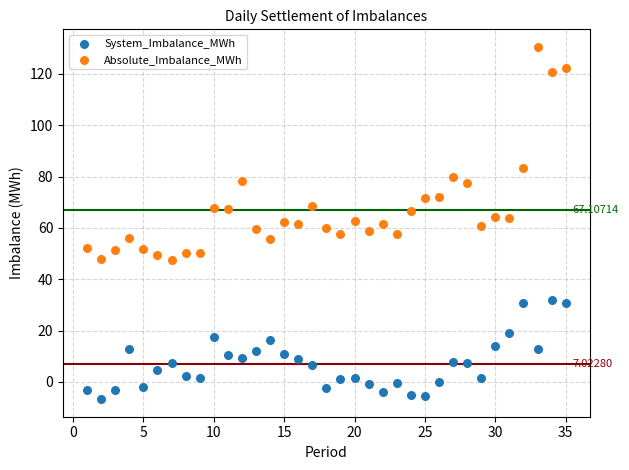

Which series reaches the maximum Y coordinate?

Absolute_Imbalance_MWh